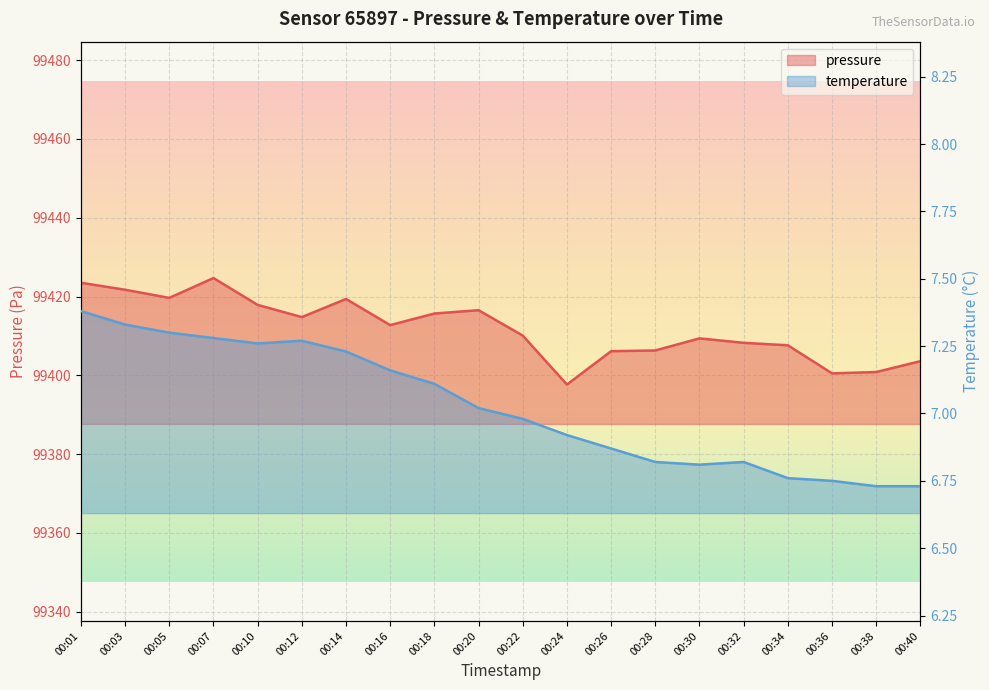

What is the maximum value for temperature?

7.4